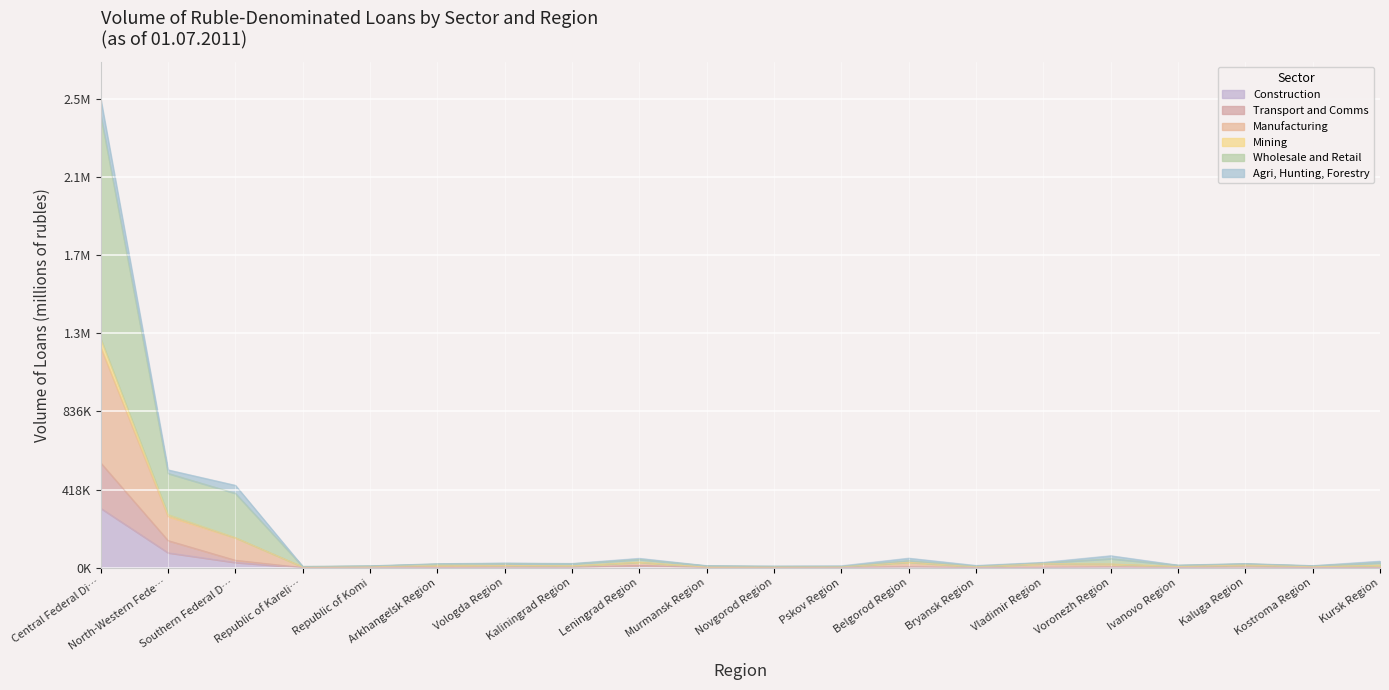

Where is the first local maximum for Manufacturing?

Vologda Region